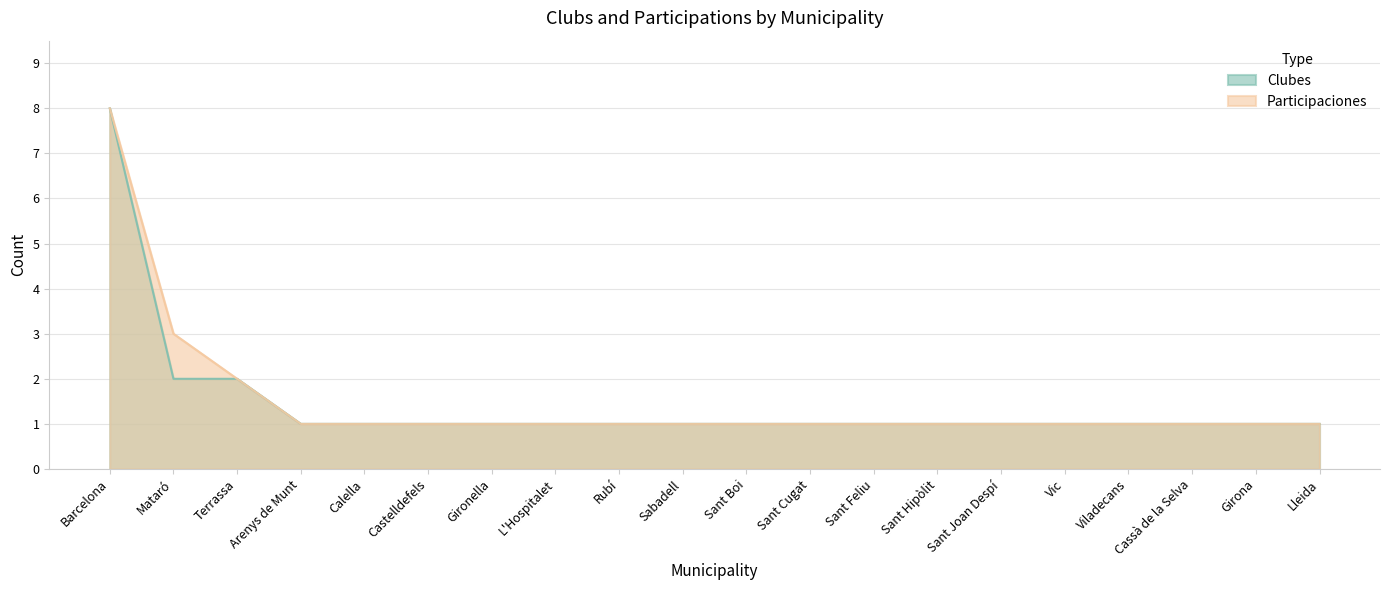

What is the total value across all series at Castelldefels?

2